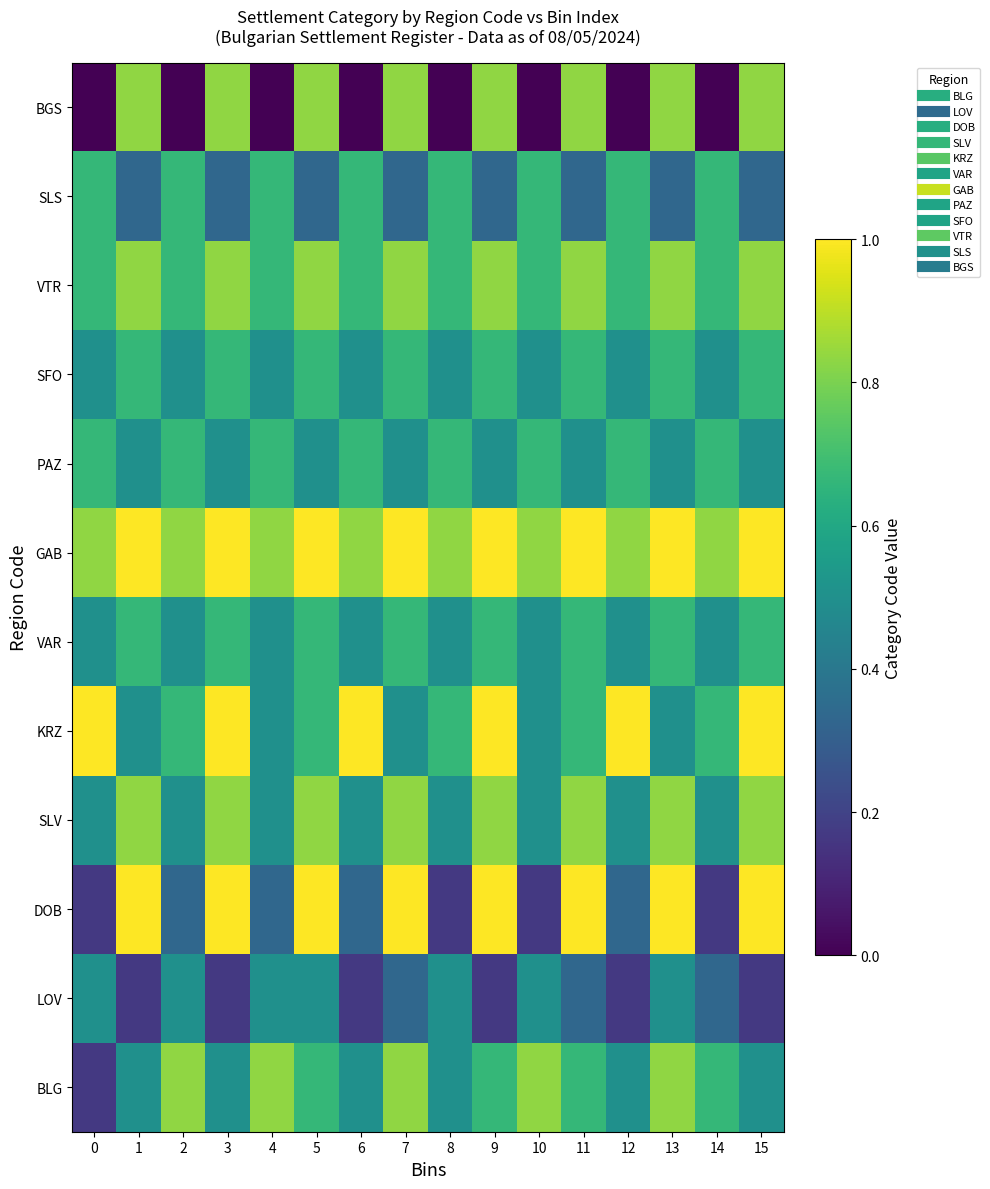

At which category is the sum across all series the highest?

5